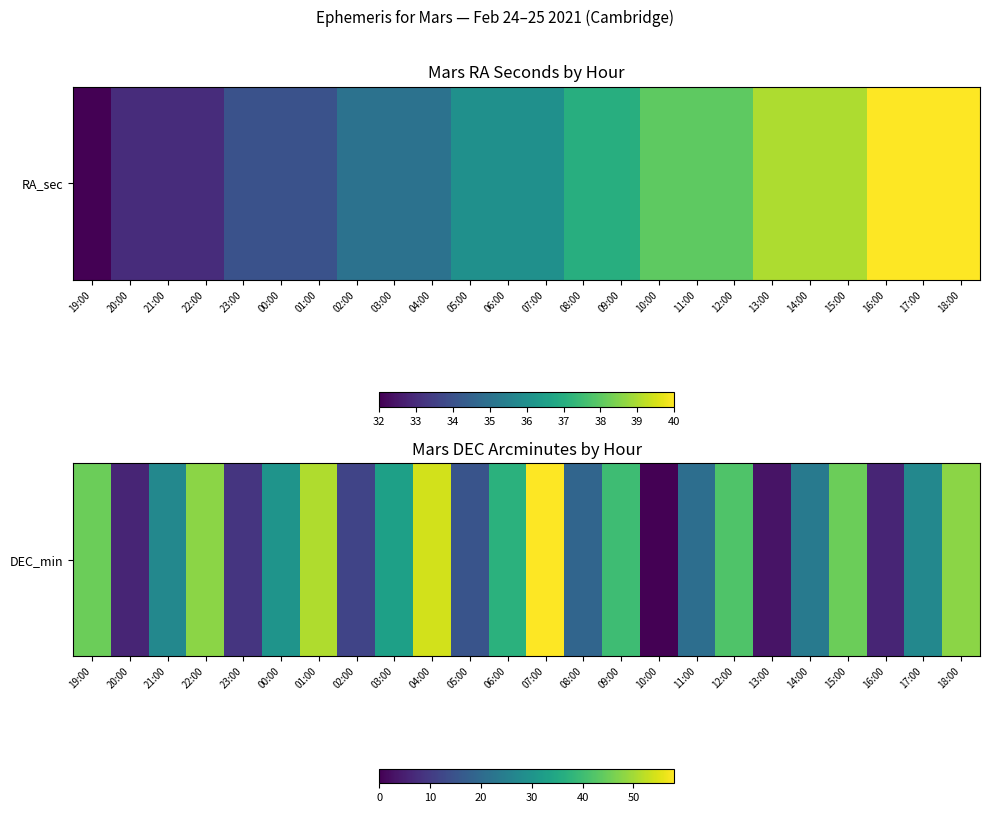

What is the difference between the values at 09:00 and 07:00?

18